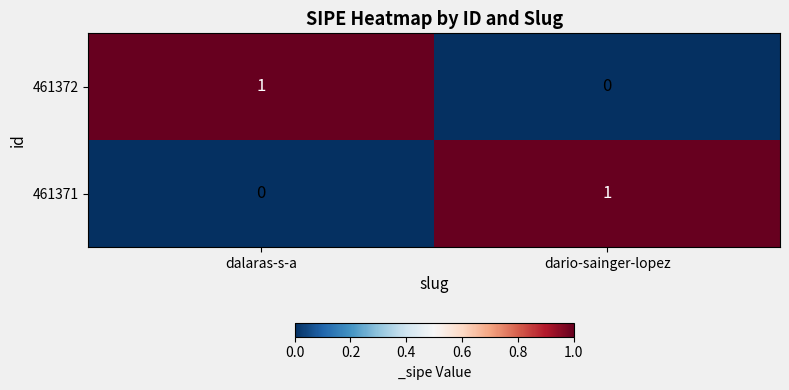

The value of 461372 at dario-sainger-lopez is 1. True or false?

False